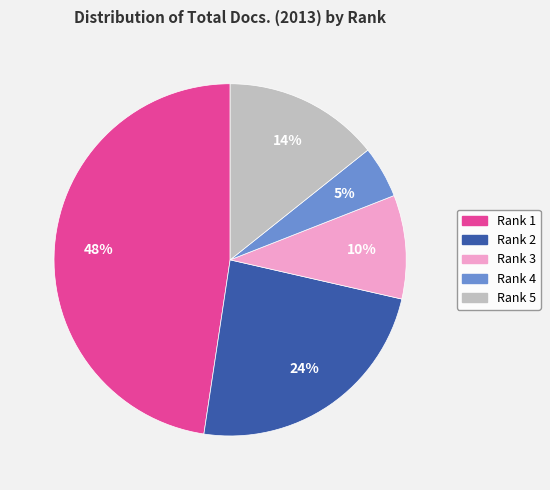

Is the sum of Rank 4 and Rank 5 greater than half?

No